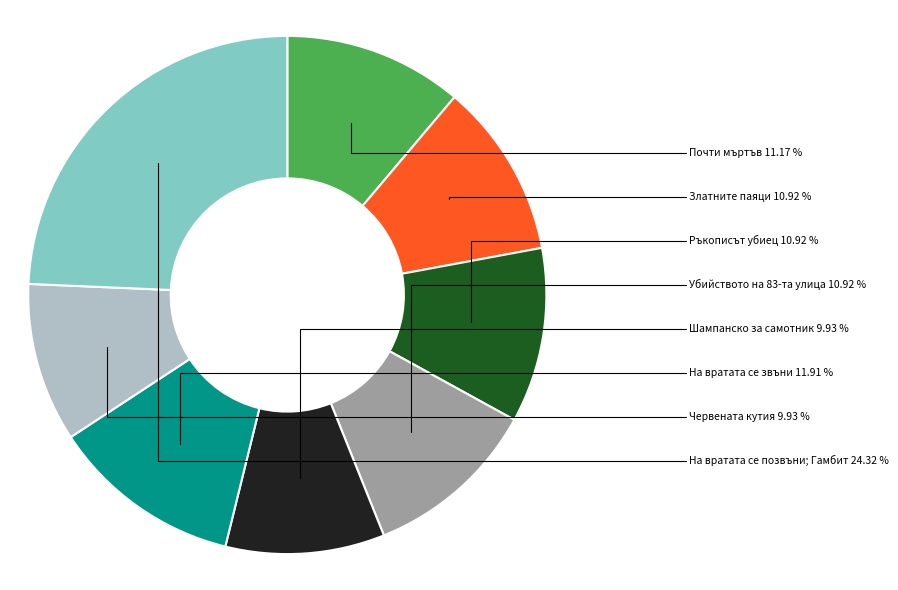

Is there a majority slice in this chart?

No